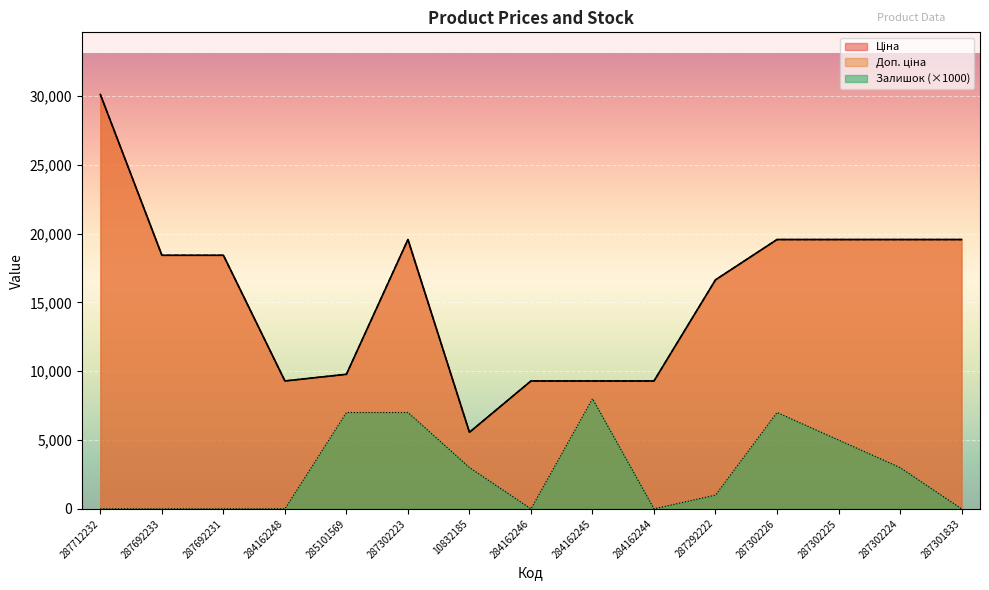

Reading left to right, transcribe all the data shown in this chart.

Ціна: 287712232=30102.8	287692233=18420.9	287692231=18420.9	284162248=9290.5	285101569=9775.5	287302223=19564.9	10832185=5560.3	284162246=9290.5	284162245=9290.5	284162244=9290.5	287292222=16636.8	287302226=19564.9	287302225=19564.9	287302224=19564.9	287301833=19564.9
Доп. ціна: 287712232=30102.8	287692233=18420.9	287692231=18420.9	284162248=9290.5	285101569=9775.5	287302223=19564.9	10832185=5560.3	284162246=9290.5	284162245=9290.5	284162244=9290.5	287292222=16636.8	287302226=19564.9	287302225=19564.9	287302224=19564.9	287301833=19564.9
Залишок: 287712232=0.0	287692233=0.0	287692231=0.0	284162248=0.0	285101569=7000.0	287302223=7000.0	10832185=3000.0	284162246=0.0	284162245=8000.0	284162244=0.0	287292222=1000.0	287302226=7000.0	287302225=5000.0	287302224=3000.0	287301833=0.0